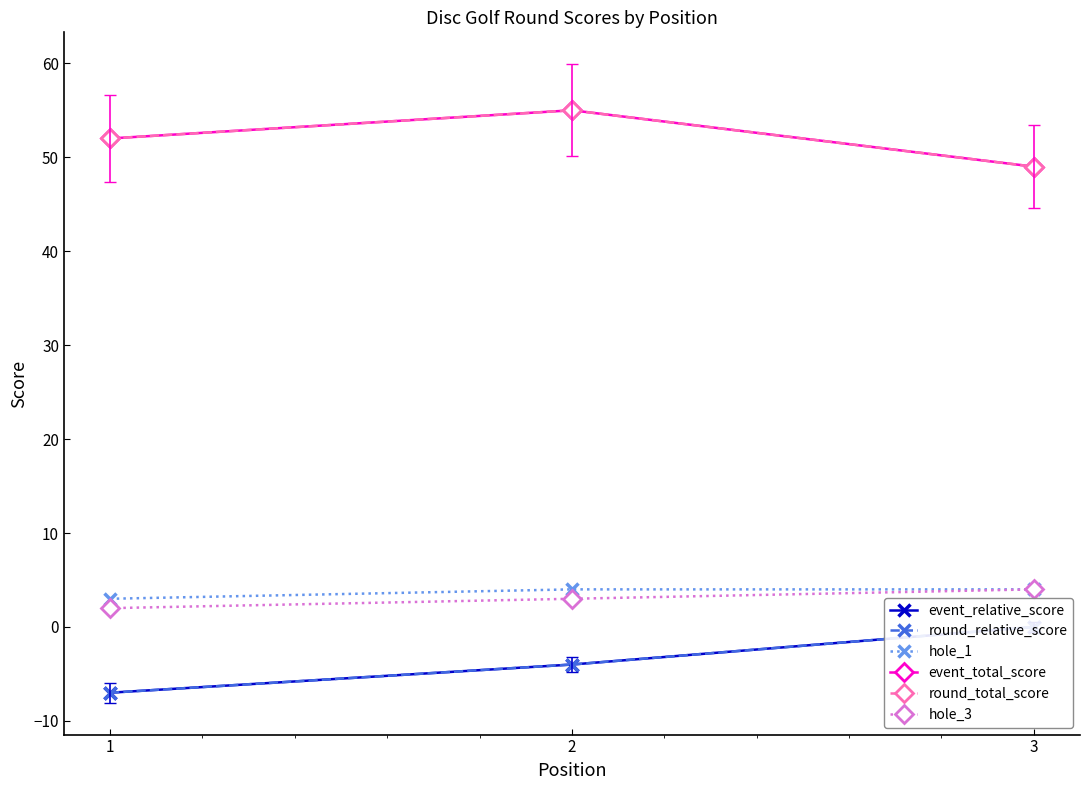

What is the spread (max minus min) of values at 2?

59